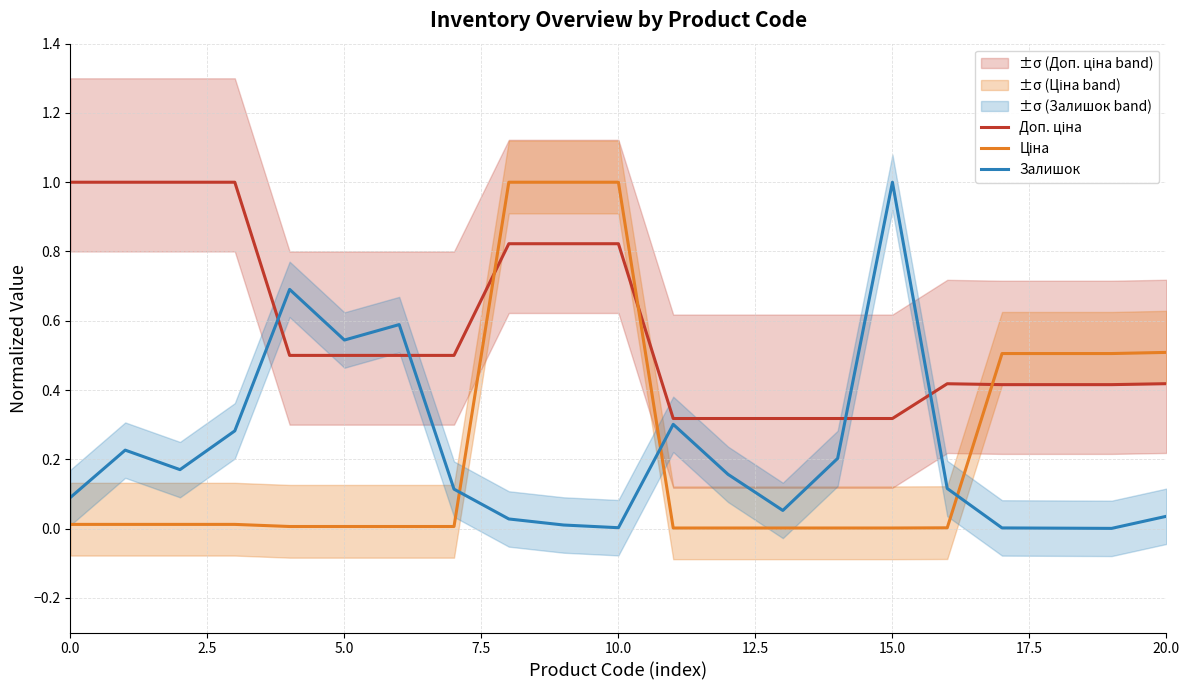

What is the highest value of the Залишок series?

1.0